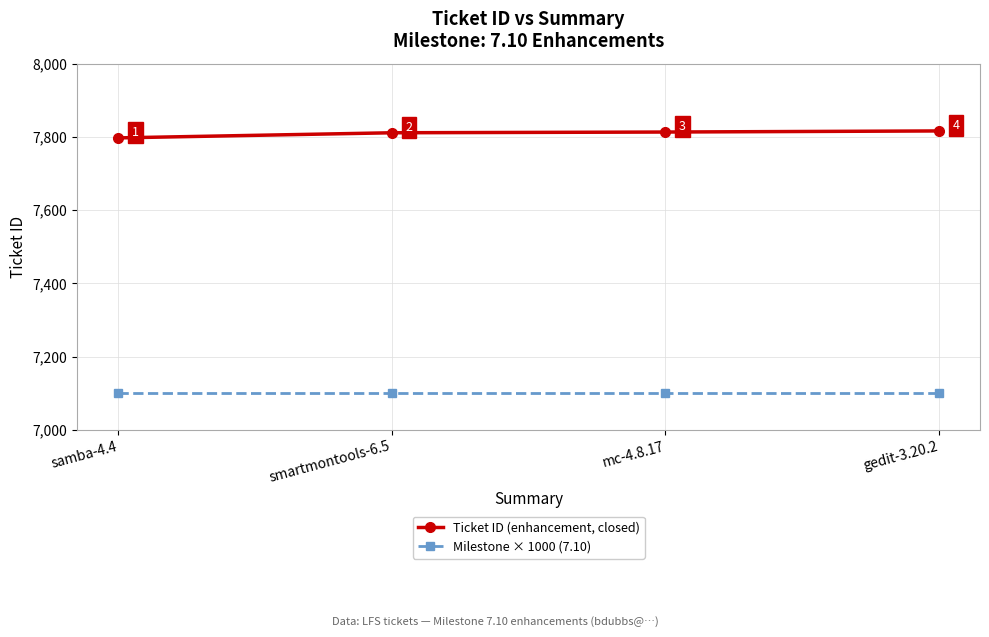

What is the sum of all Ticket ID (enhancement, closed) values?

31237